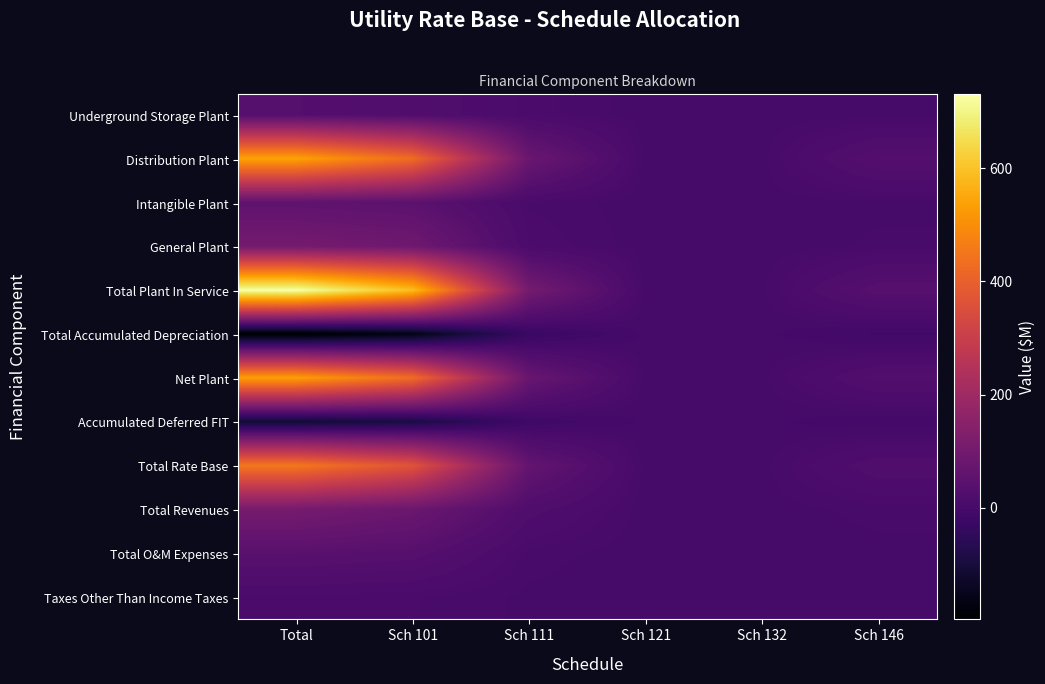

Between Sch 101 and Sch 146, which is larger?

Sch 101